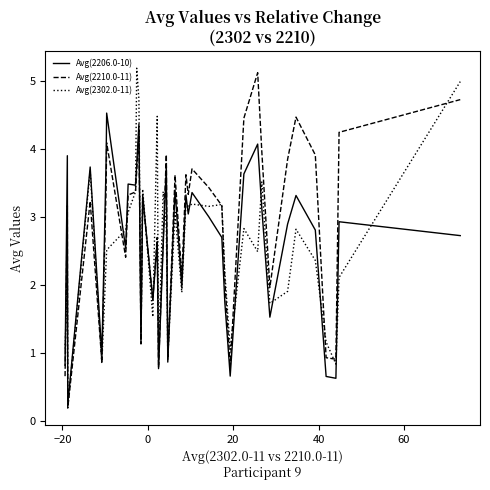

What is the maximum value for Avg(2206.0-10)?

4.5